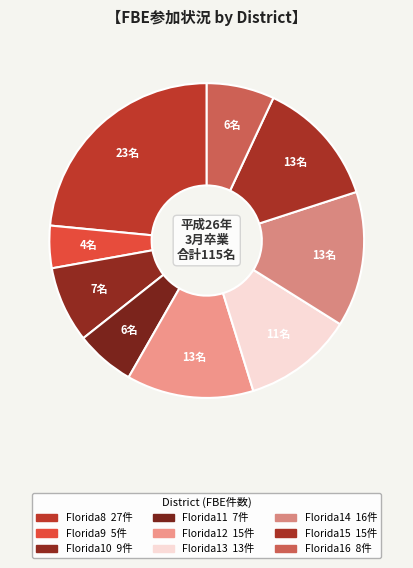

Does any single category account for the majority?

No